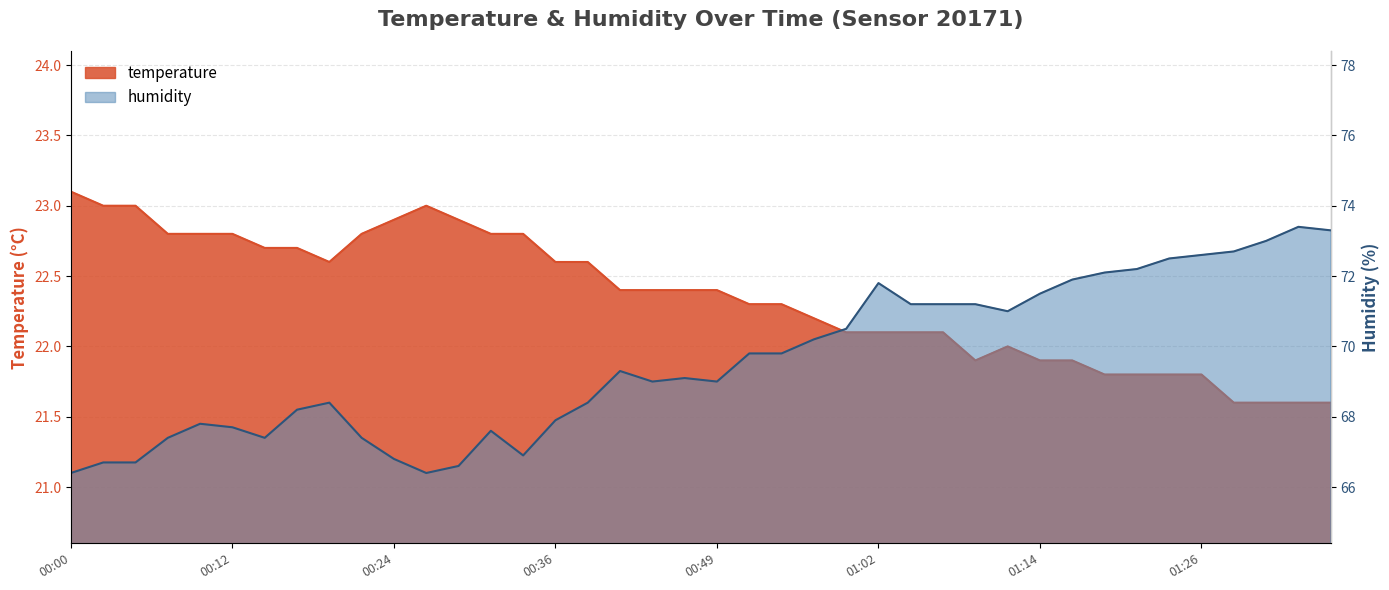

The temperature series shows 21.6 at 01:31. True or false?

True